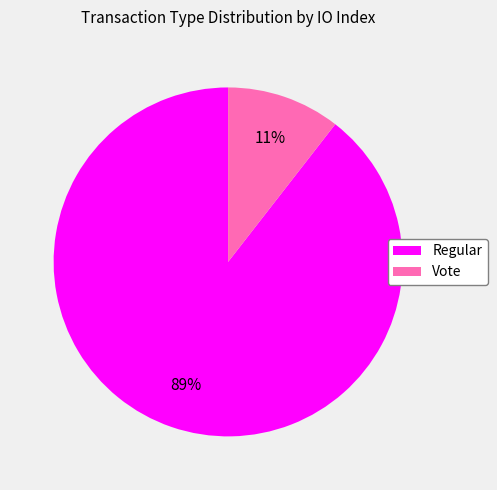

To the nearest percent, what is the combined percentage of Vote and Regular?

100%